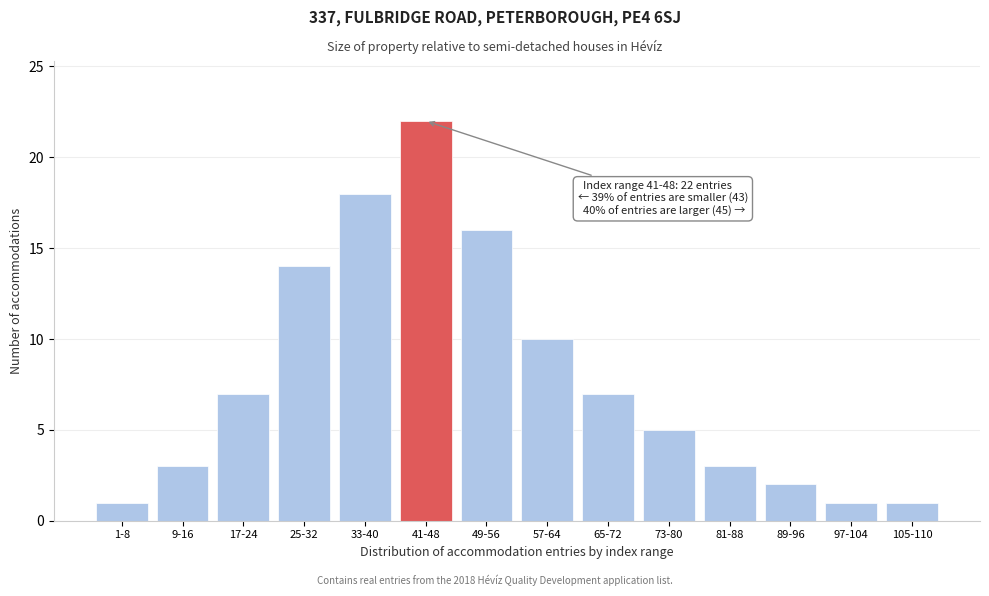

Reading right to left, transcribe all the data shown in this chart.

1	1	2	3	5	7	10	16	22	18	14	7	3	1